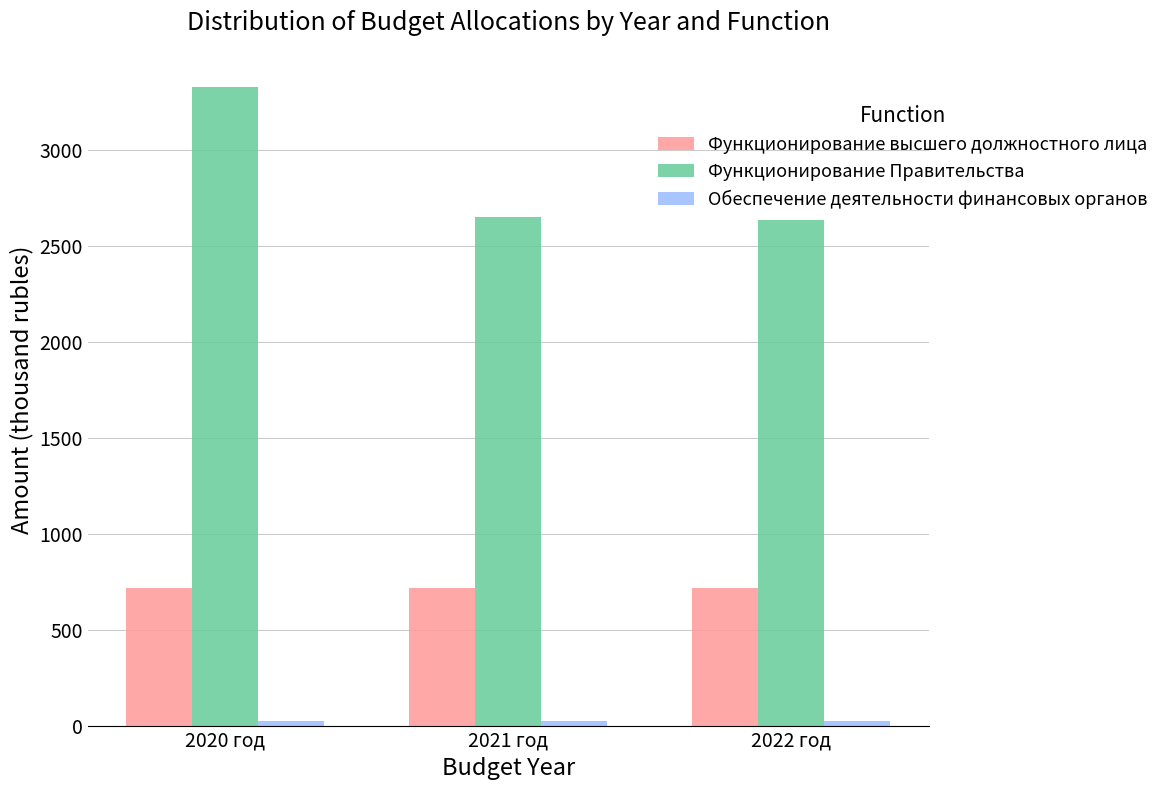

What is the sum of the Функционирование высшего должностного лица values at 2021 год and 2022 год?

1436.6